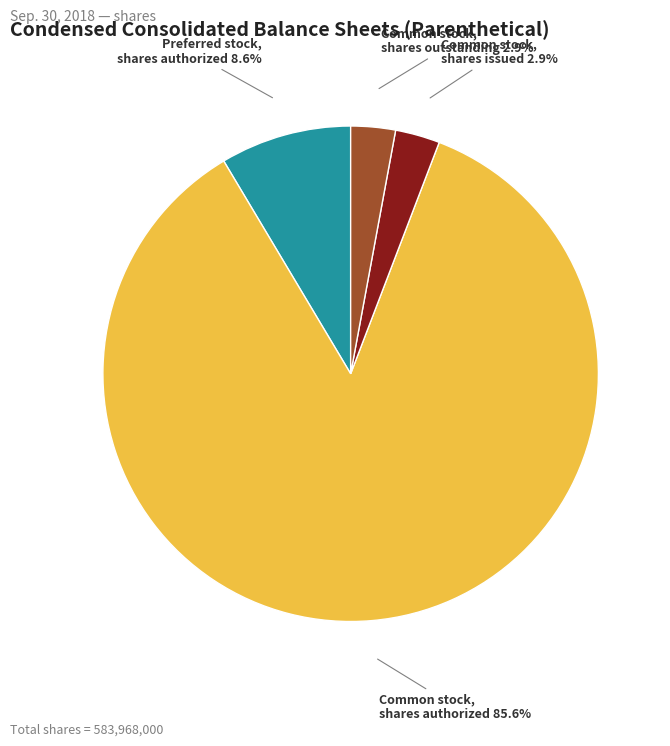

Is Preferred stock, shares authorized 8.6% the majority of the pie?

No